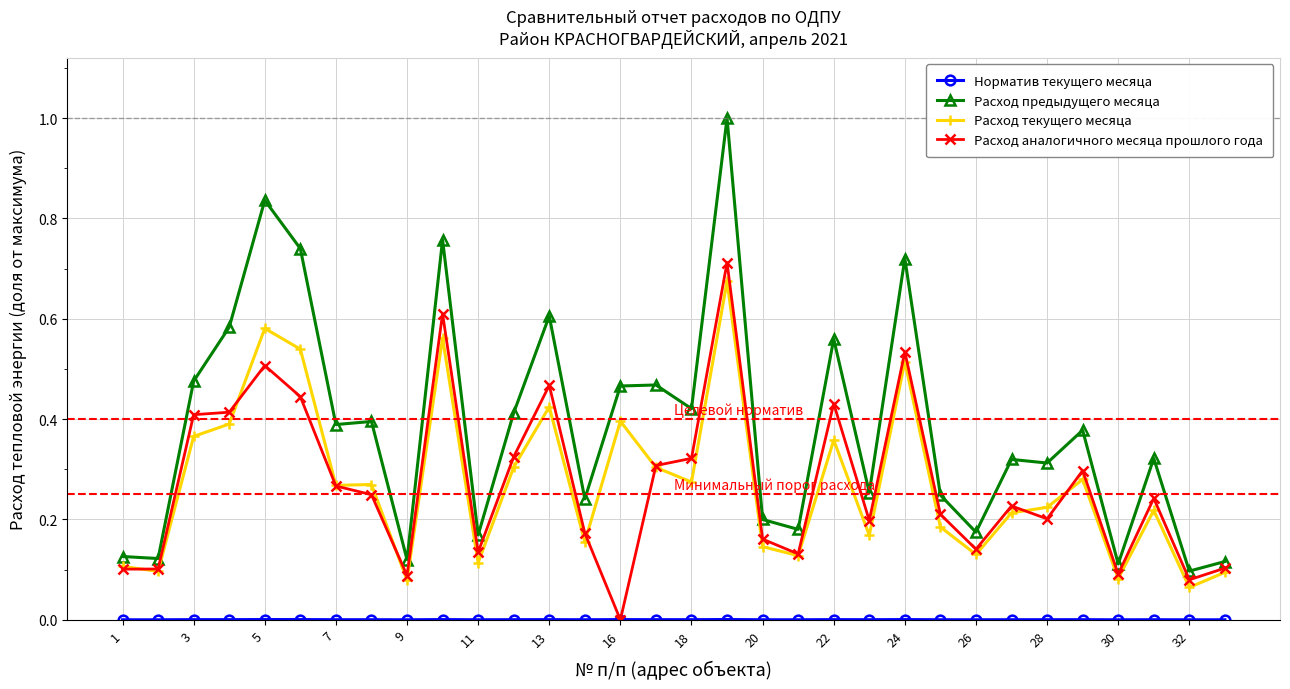

Does the chart display data point markers on the line(s)?

Yes